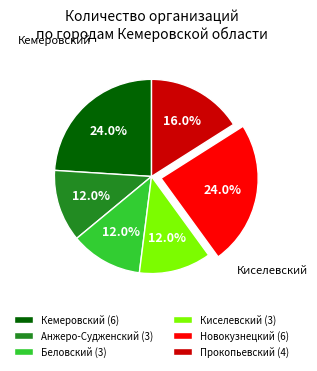

Count the number of slices in the pie.

6